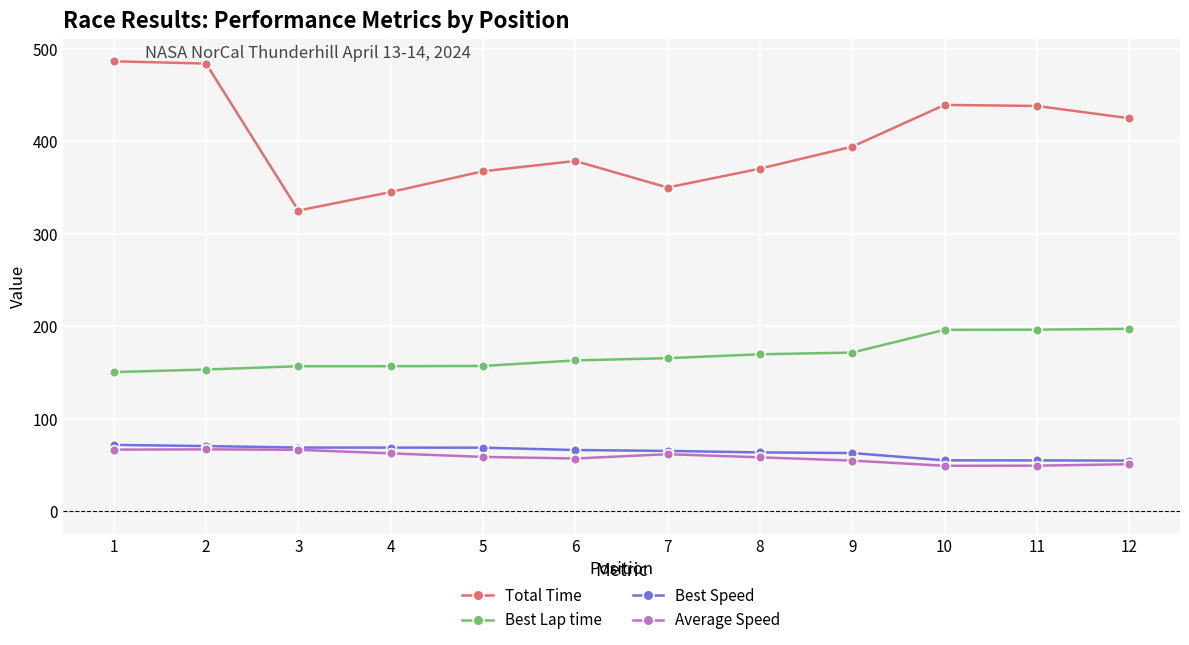

Is the value of Best Lap time at 11 greater than the value of Average Speed at 6?

Yes